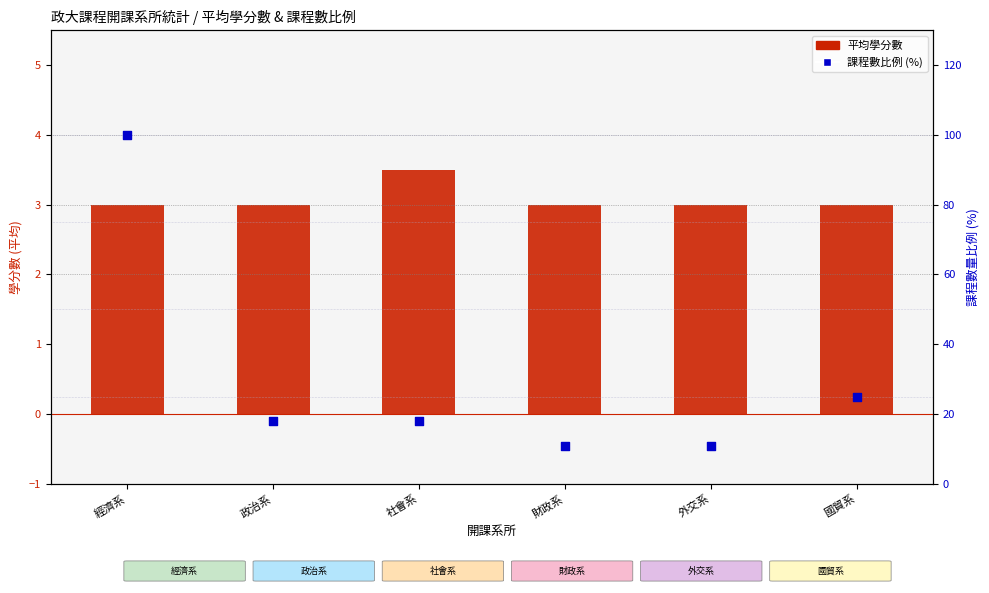

At how many categories does at least one series exceed 70?

1